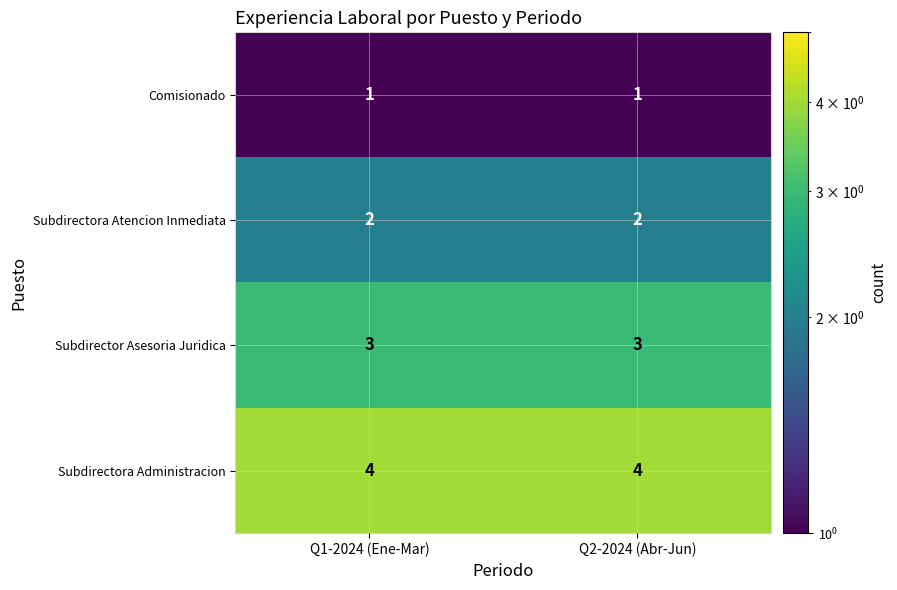

How many series are shown in this chart?

4